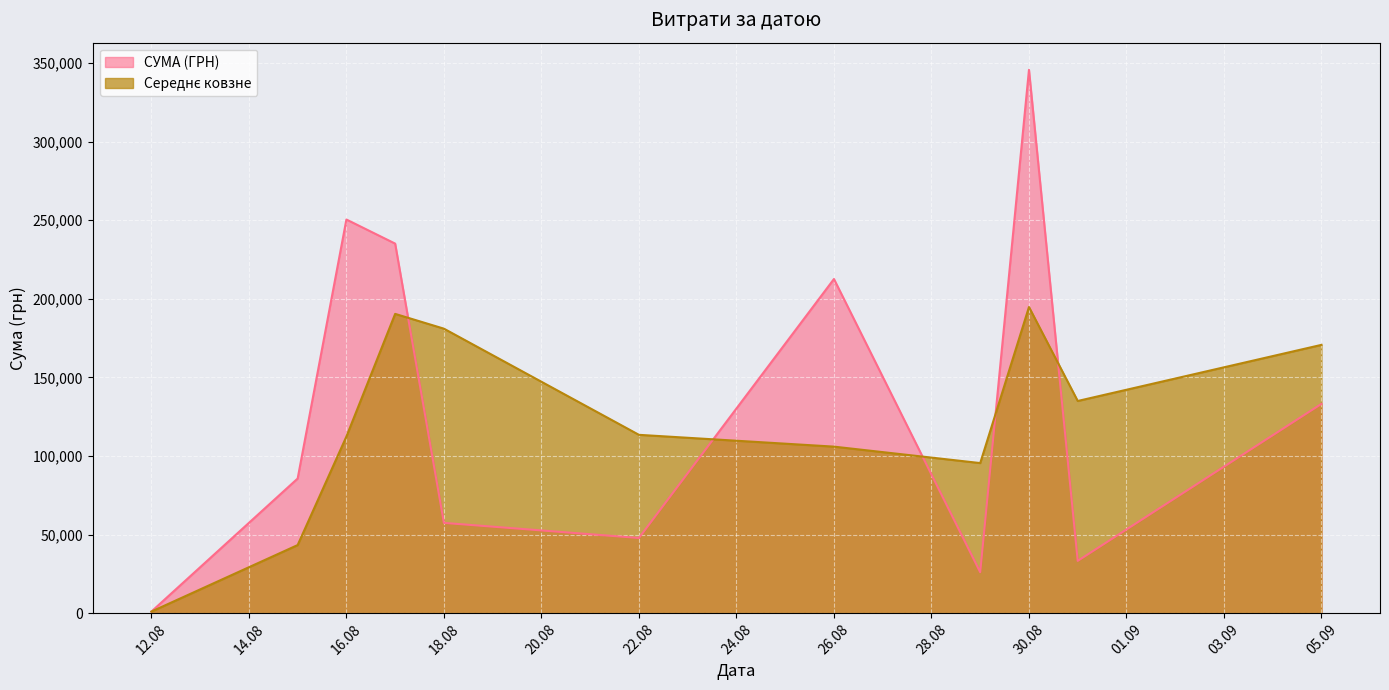

Which series has the widest spread of values?

СУМА (ГРН)